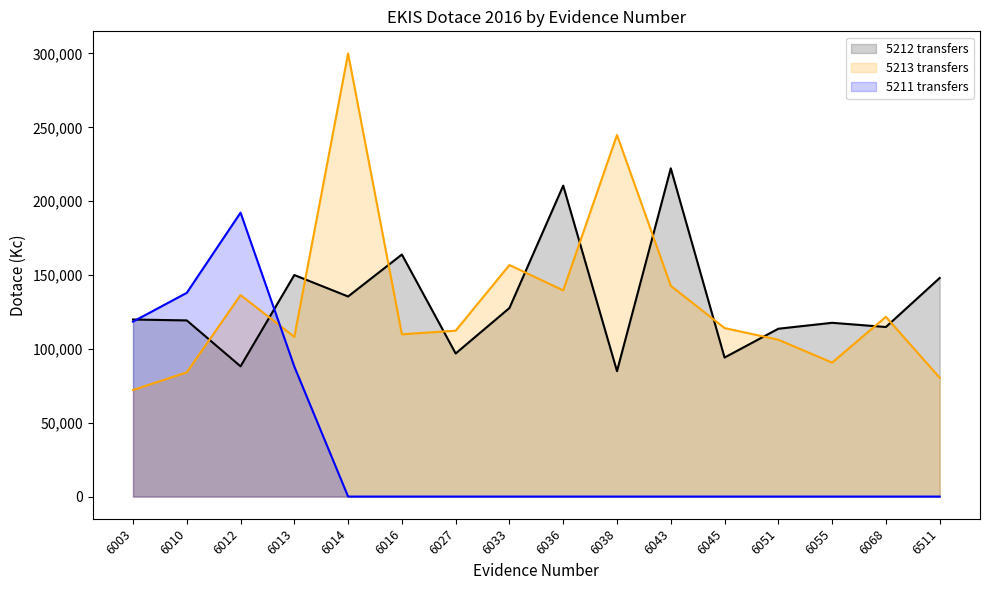

At which category does the chart reach its minimum across all series?

6014